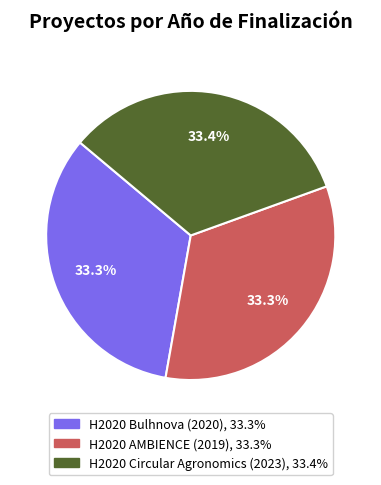

Combined, what portion of the pie is H2020 Circular Agronomics (2023) and H2020 Bulhnova (2020)?

66.7%